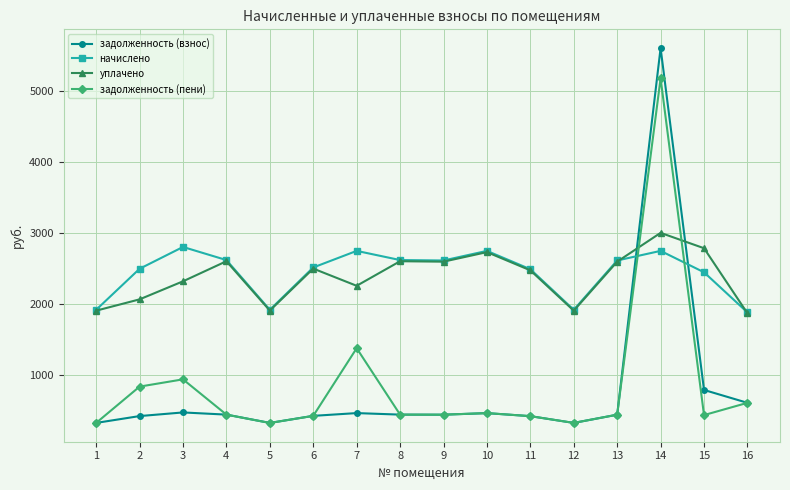

Where is the first local minimum for начислено?

5